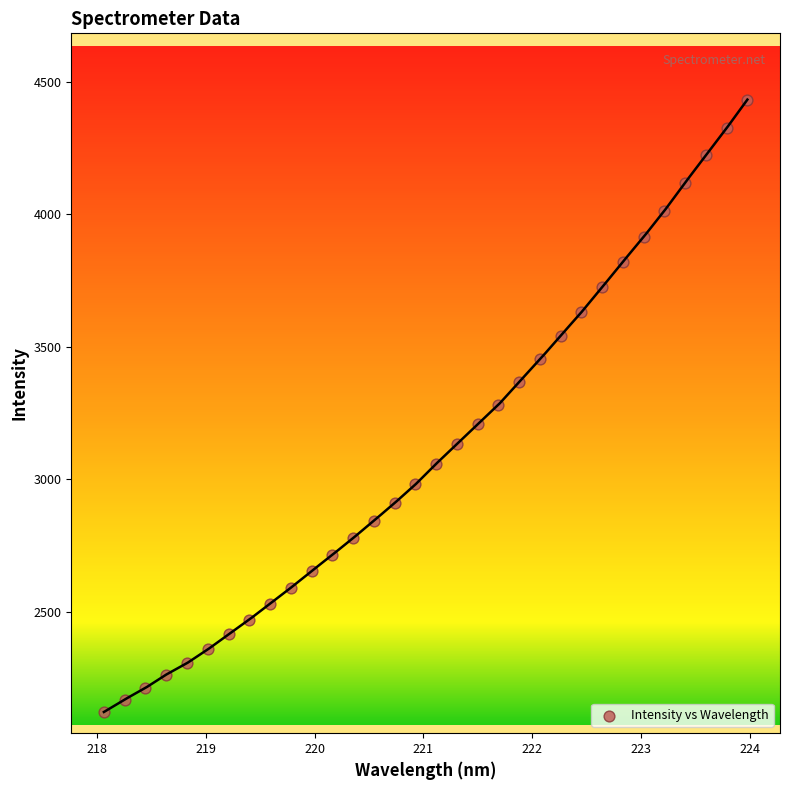

What is the range of Y values (max minus min)?

2310.1